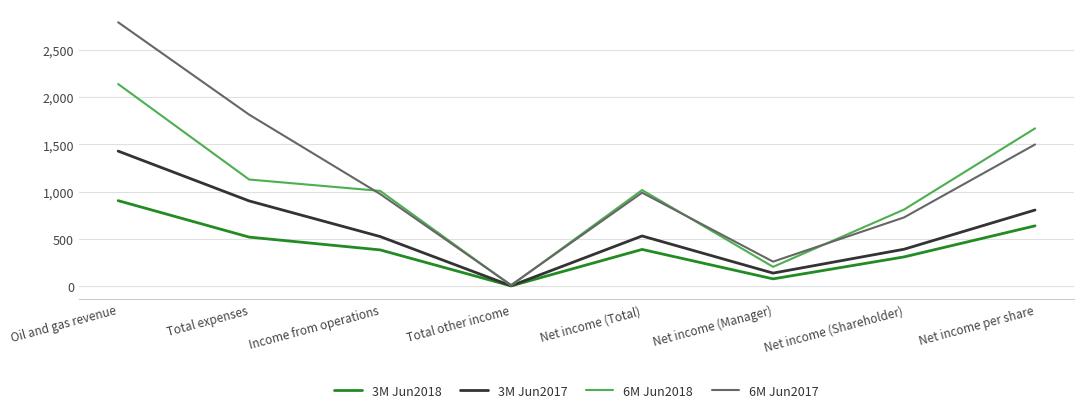

True or false: 3M Jun2018 has more than 2 interior local peaks.

False